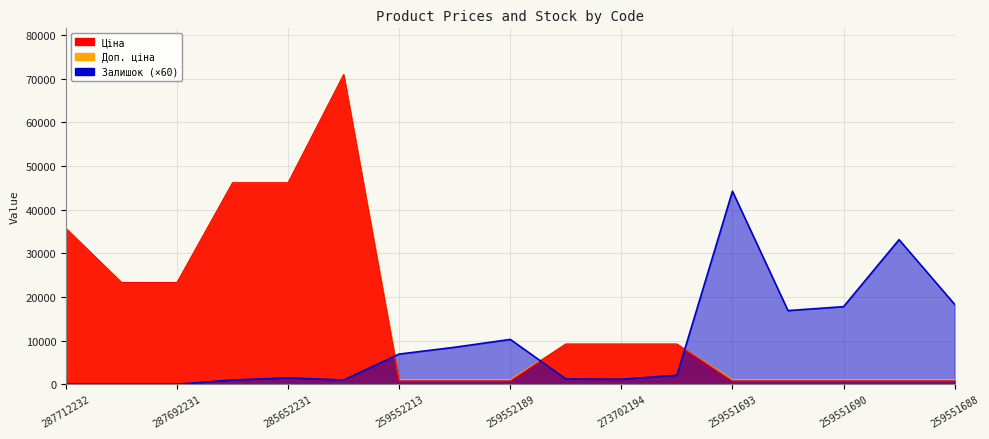

What is the value of the Ціна point at the 15th from the left?

705.5